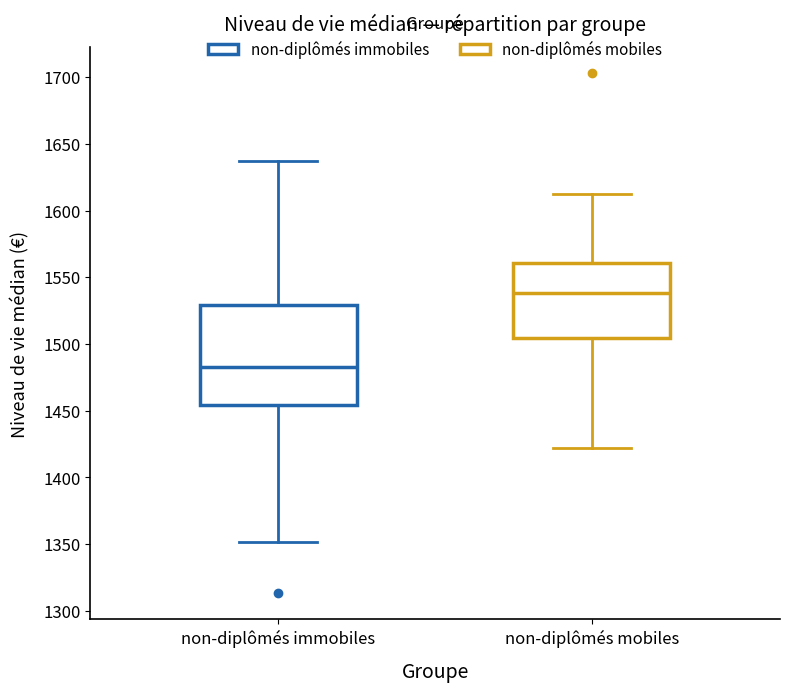

Reading left to right, transcribe this box plot: for each box, give where its median line is, the range the box spans, and where its two whiskers end, as read against the y-axis. The values are not printed on the chart, so give them approximately, as read against the axis.

non-diplômés immobiles: median 1480, box 1455 to 1530, whiskers 1350 to 1635
non-diplômés mobiles: median 1540, box 1505 to 1560, whiskers 1420 to 1615